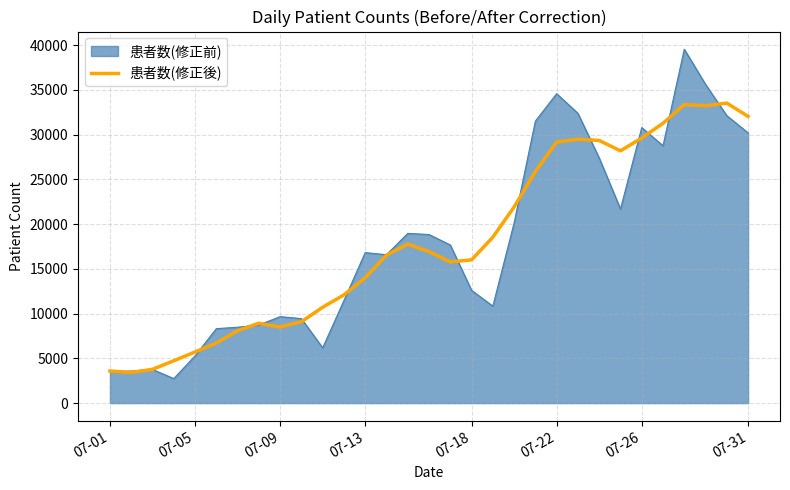

Which series has the largest range (max minus min)?

患者数(修正前)